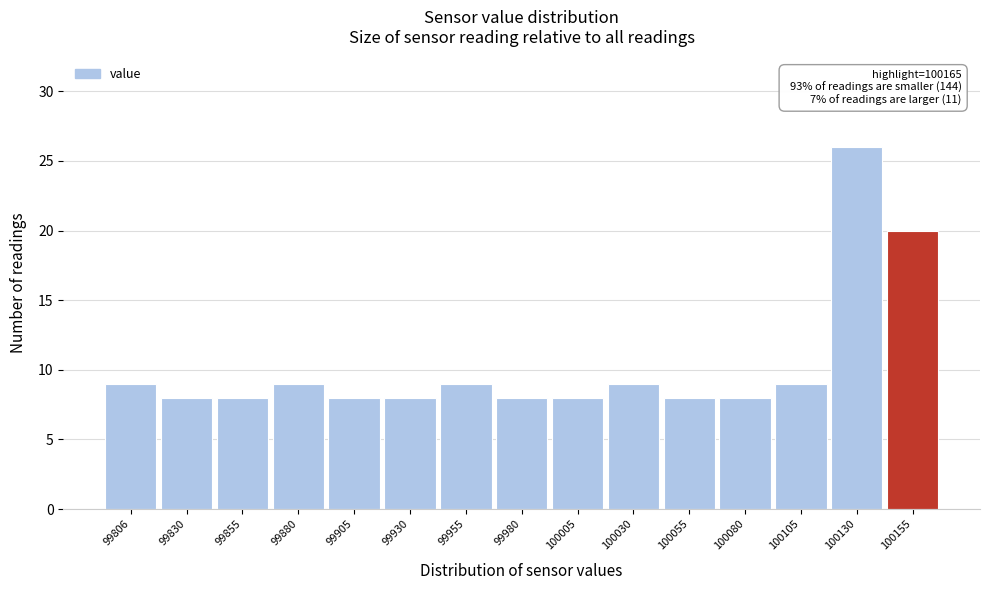

Reading left to right, list all the values displayed in this chart.

9	8	8	9	8	8	9	8	8	9	8	8	9	26	20